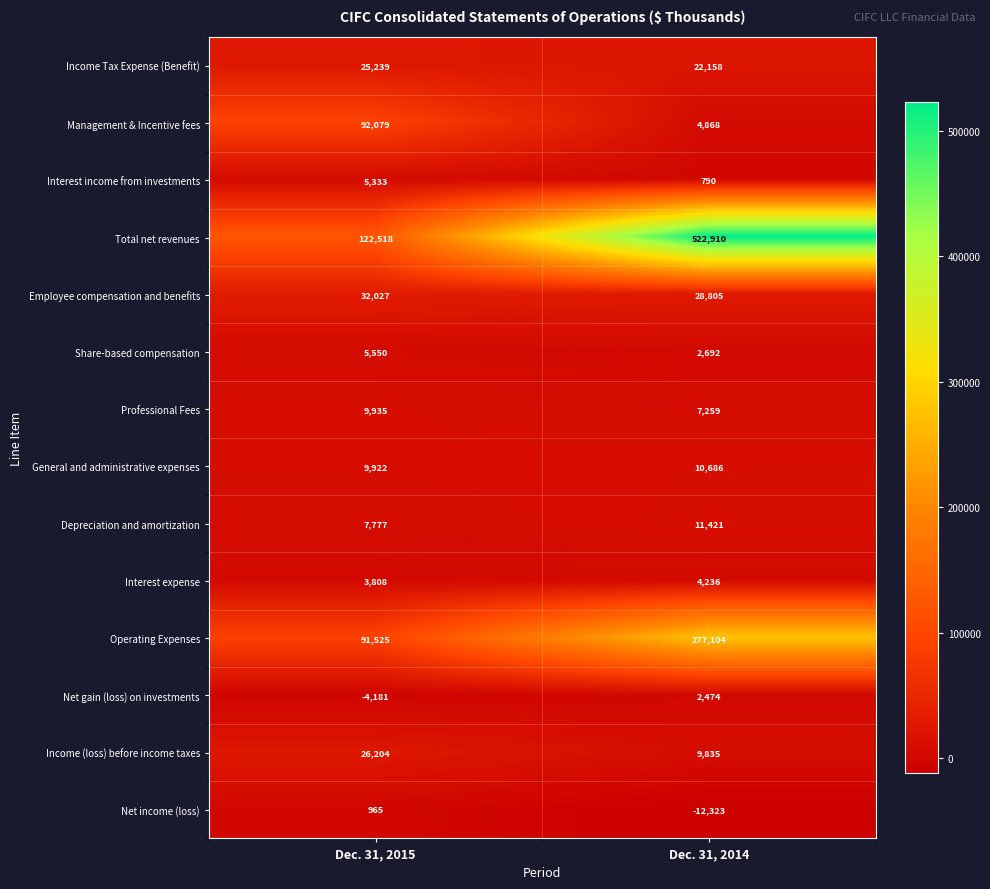

True or false: Depreciation and amortization has a value of 10542 at Dec. 31, 2015.

False